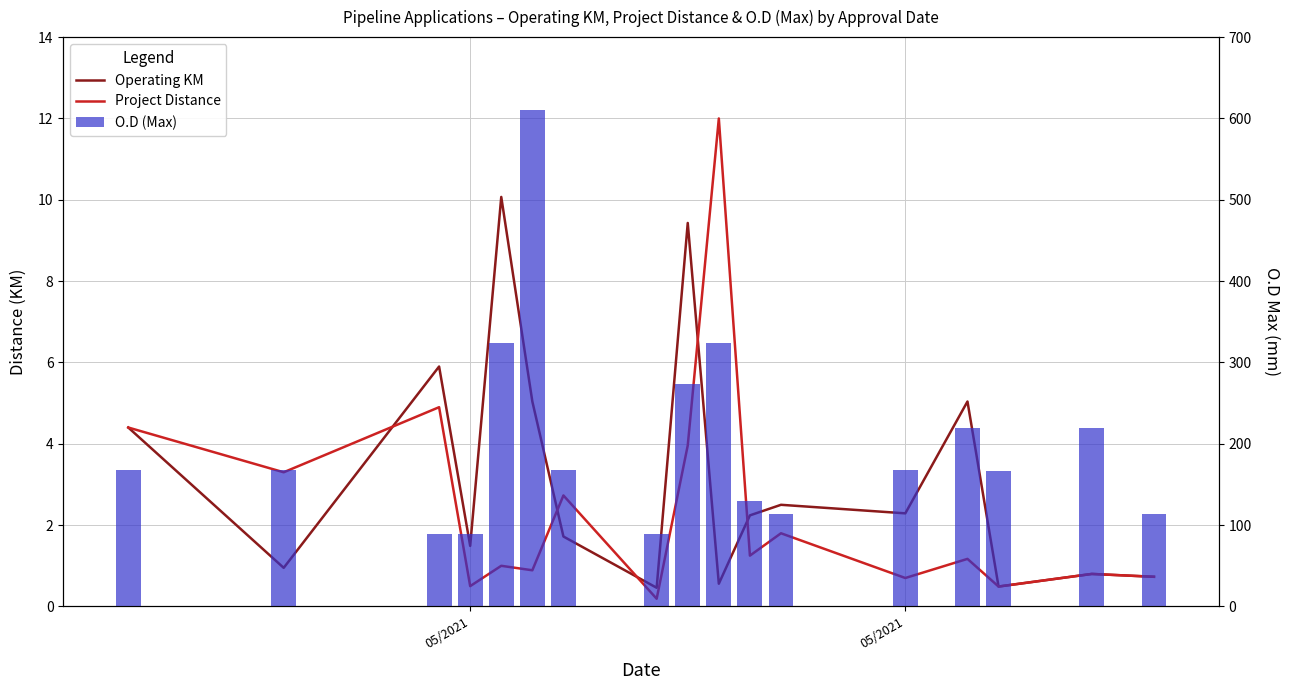

Which series has the largest range (max minus min)?

O.D (Max)